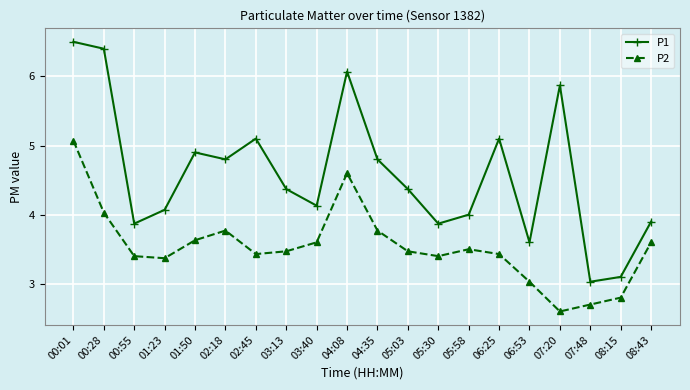

What is the spread (max minus min) of values at 06:53?

0.6